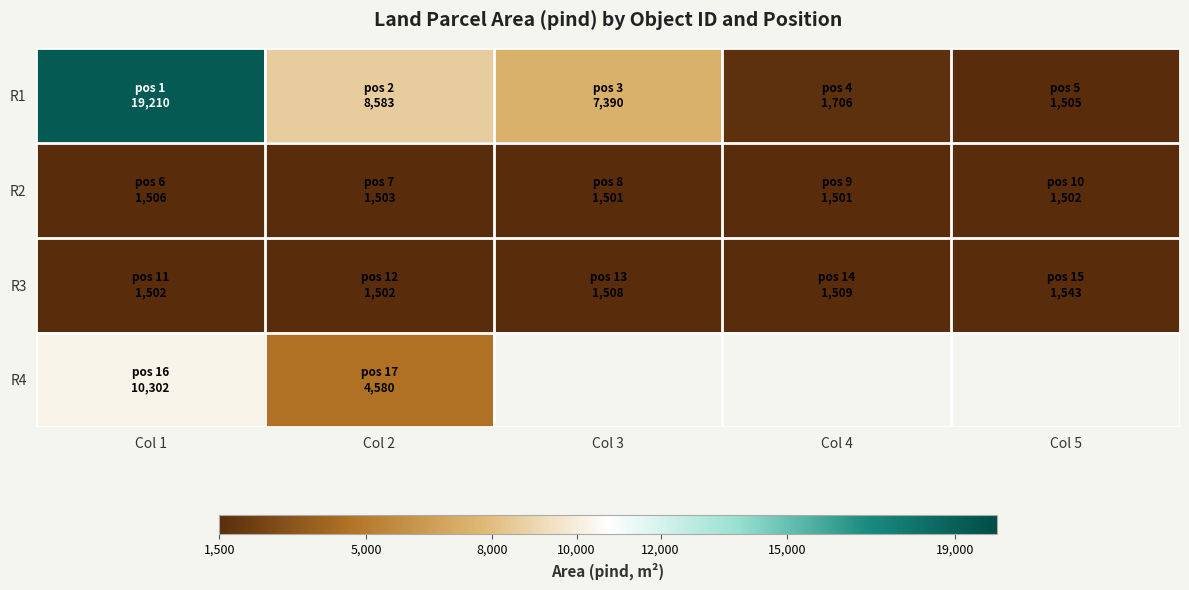

Which category has the highest value in the R2 series?

Col 1